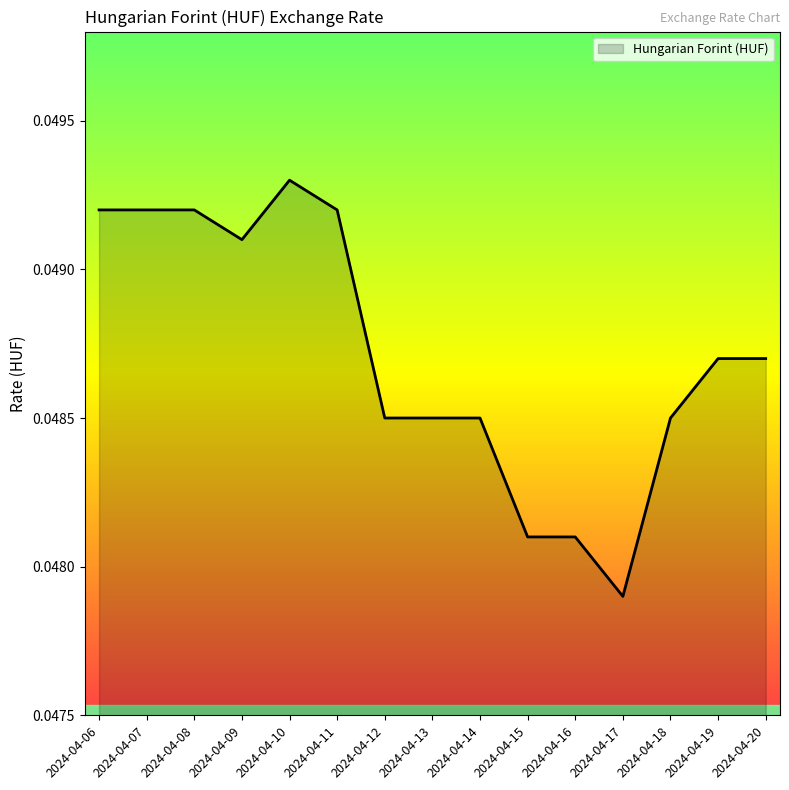

The value at 2024-04-10 is 0.1. True or false?

False